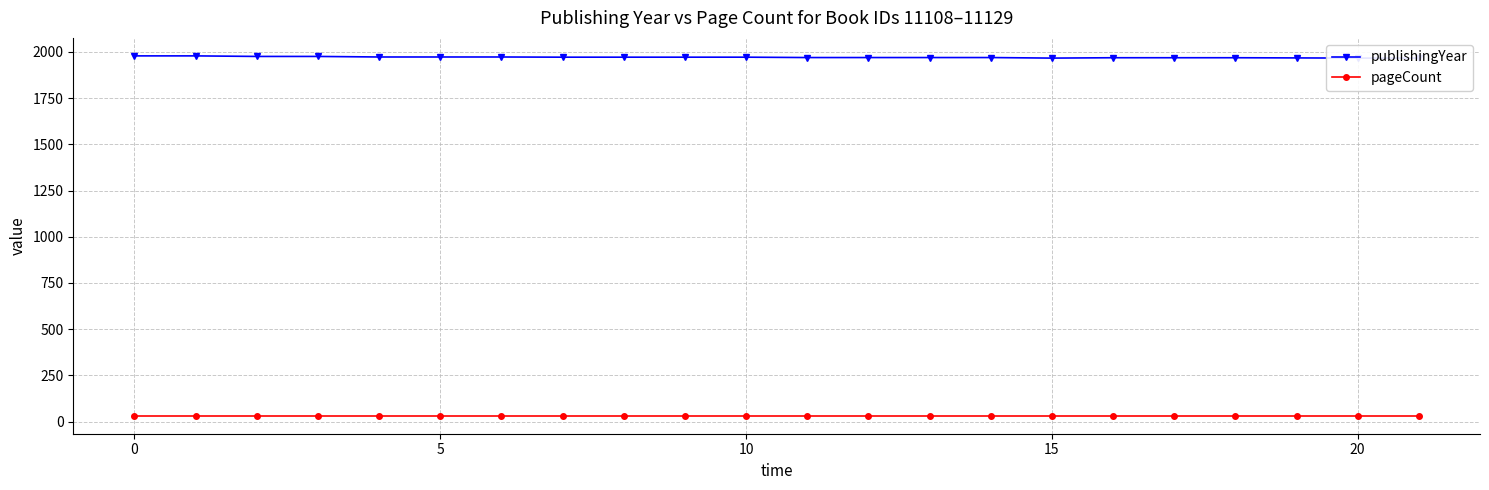

How many distinct data groups are displayed?

2